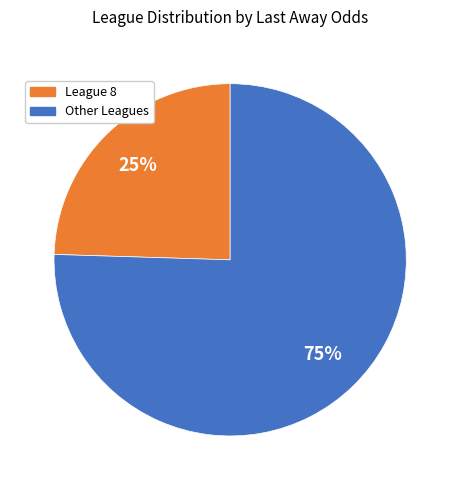

Is there a majority slice in this chart?

Yes